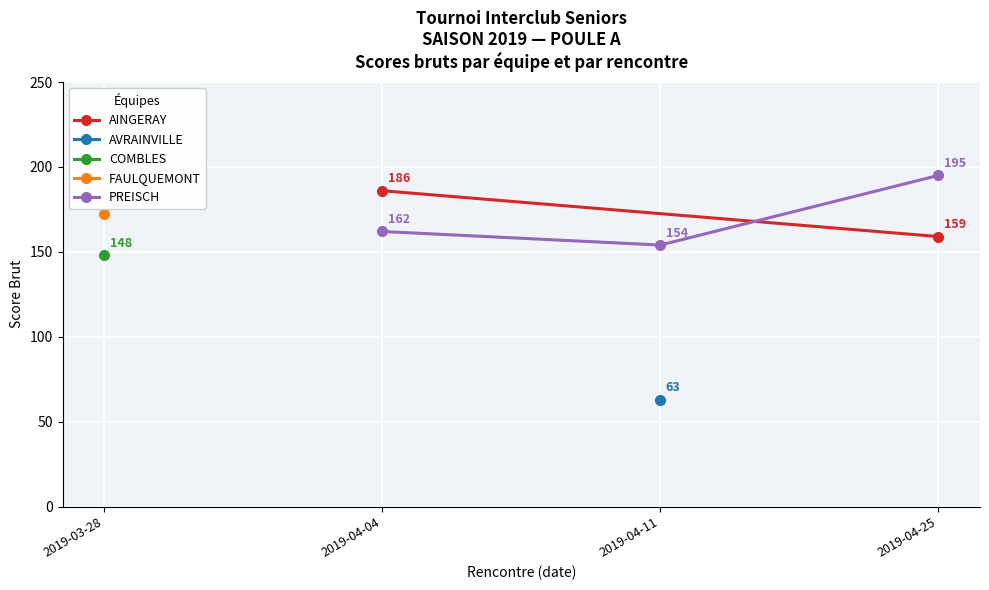

What is the greatest value displayed?

195